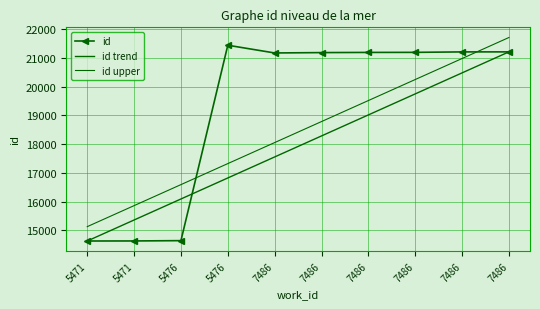

Reading left to right, transcribe all the data shown in this chart.

id: 14627.0	14629.0	14640.0	21442.0	21173.0	21186.0	21192.0	21194.0	21210.0	21211.0
id trend: 14627.0	15358.6	16090.1	16821.7	17553.2	18284.8	19016.3	19747.9	20479.4	21211.0
id upper: 15127.0	15858.6	16590.1	17321.7	18053.2	18784.8	19516.3	20247.9	20979.4	21711.0